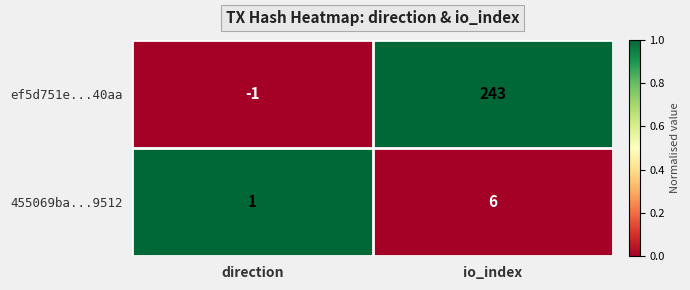

At which label is 455069ba...9512 closest to 3?

direction